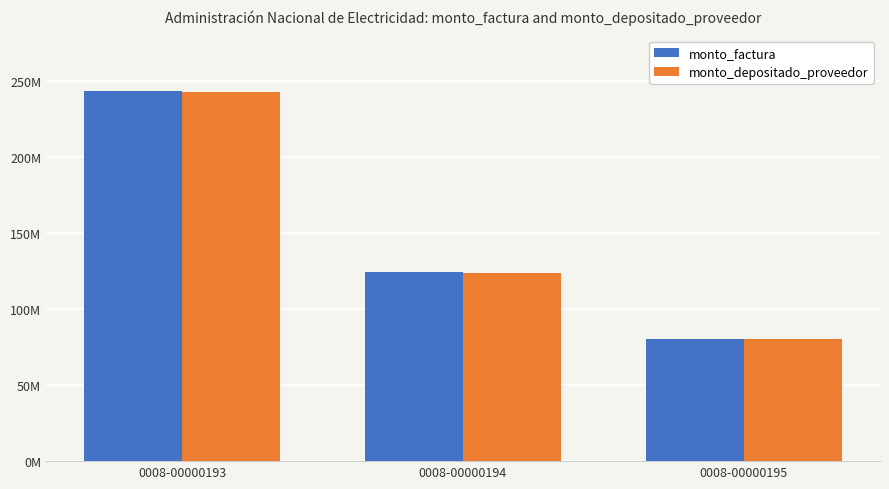

True or false: monto_factura has a value of 243573929 at 0008-00000193.

True